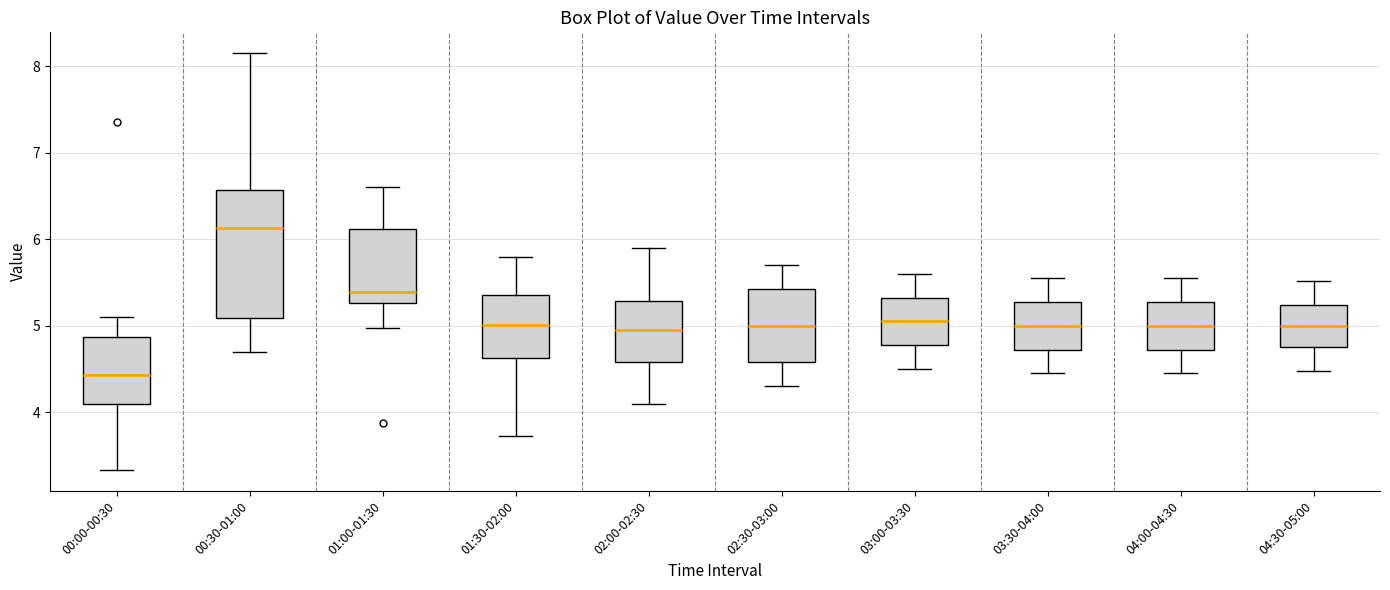

Reading left to right, transcribe this box plot: for each box, give where its median line is, the range the box spans, and where its two whiskers end, as read against the y-axis. The values are not printed on the chart, so give them approximately, as read against the axis.

00:00-00:30: median 4.4, box 4.1 to 4.9, whiskers 3.3 to 5.1
00:30-01:00: median 6.1, box 5.1 to 6.6, whiskers 4.7 to 8.2
01:00-01:30: median 5.4, box 5.3 to 6.1, whiskers 5.0 to 6.6
01:30-02:00: median 5.0, box 4.6 to 5.4, whiskers 3.7 to 5.8
02:00-02:30: median 5.0, box 4.6 to 5.3, whiskers 4.1 to 5.9
02:30-03:00: median 5.0, box 4.6 to 5.4, whiskers 4.3 to 5.7
03:00-03:30: median 5.1, box 4.8 to 5.3, whiskers 4.5 to 5.6
03:30-04:00: median 5.0, box 4.7 to 5.3, whiskers 4.5 to 5.6
04:00-04:30: median 5.0, box 4.7 to 5.3, whiskers 4.5 to 5.6
04:30-05:00: median 5.0, box 4.8 to 5.2, whiskers 4.5 to 5.5